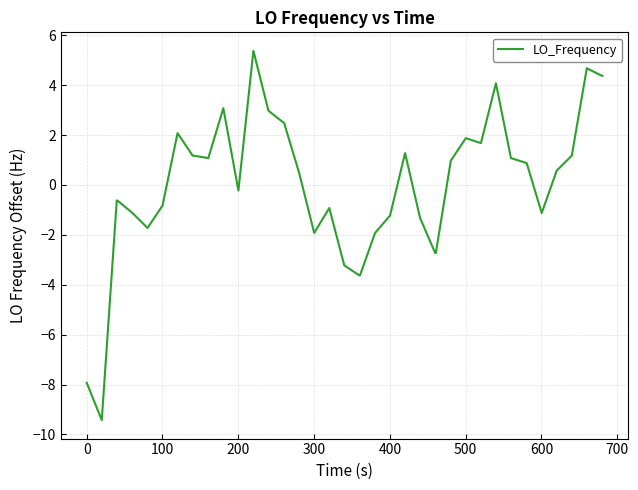

What is the difference between the maximum and minimum values?

14.8